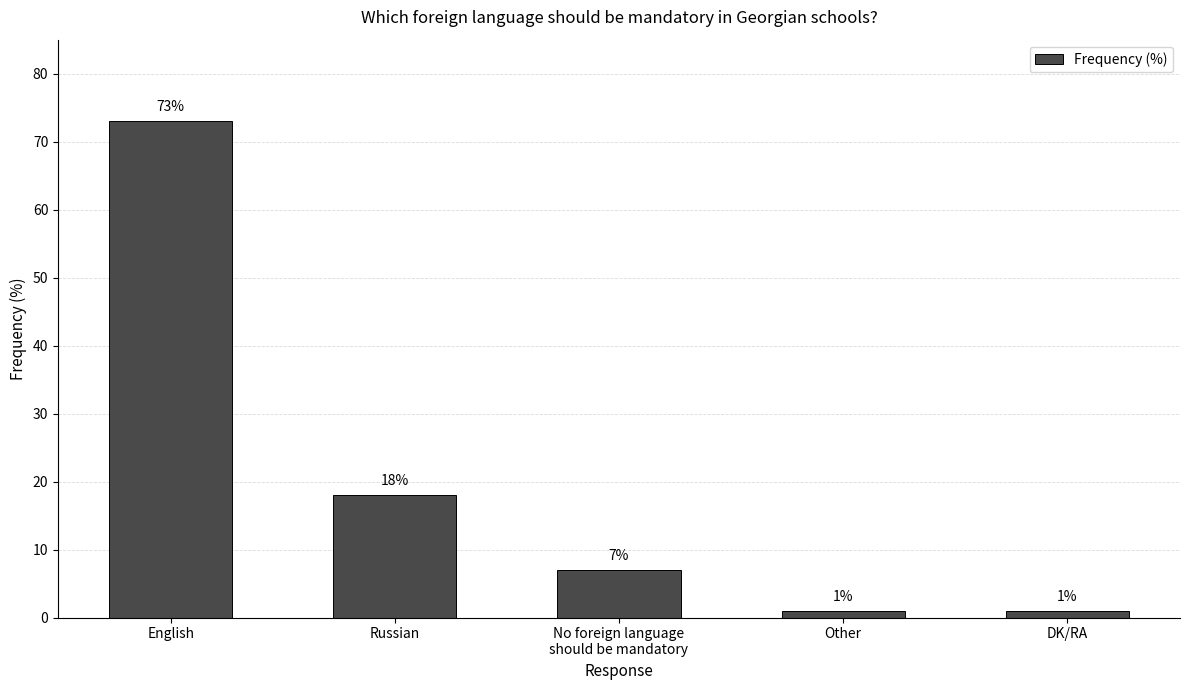

Is it true that the value at No foreign language
should be mandatory is 2?

False